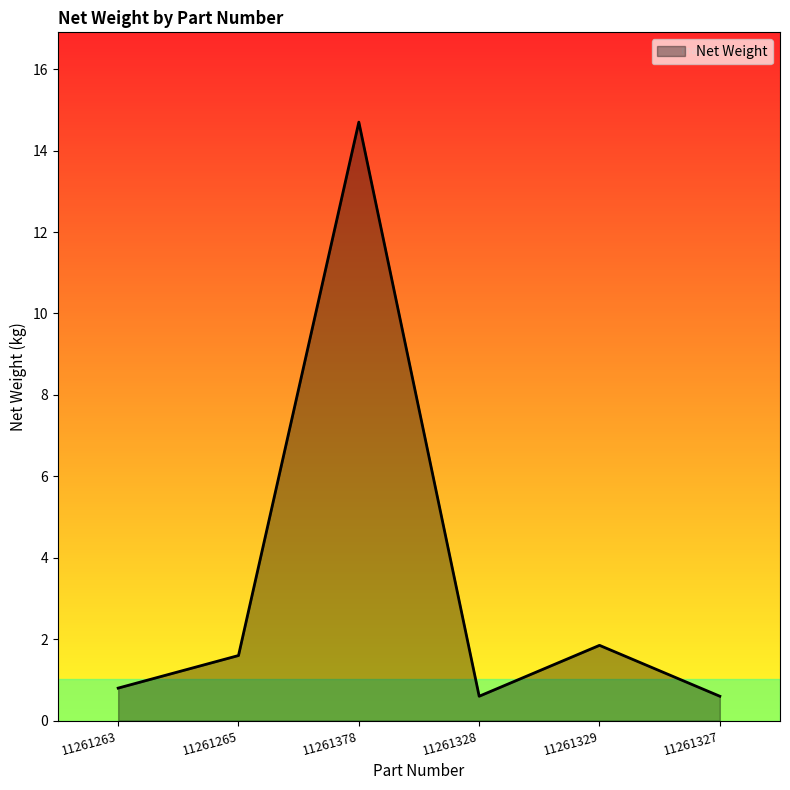

Reading left to right, transcribe all the data shown in this chart.

11261263=0.8	11261265=1.6	11261378=14.7	11261328=0.6	11261329=1.9	11261327=0.6